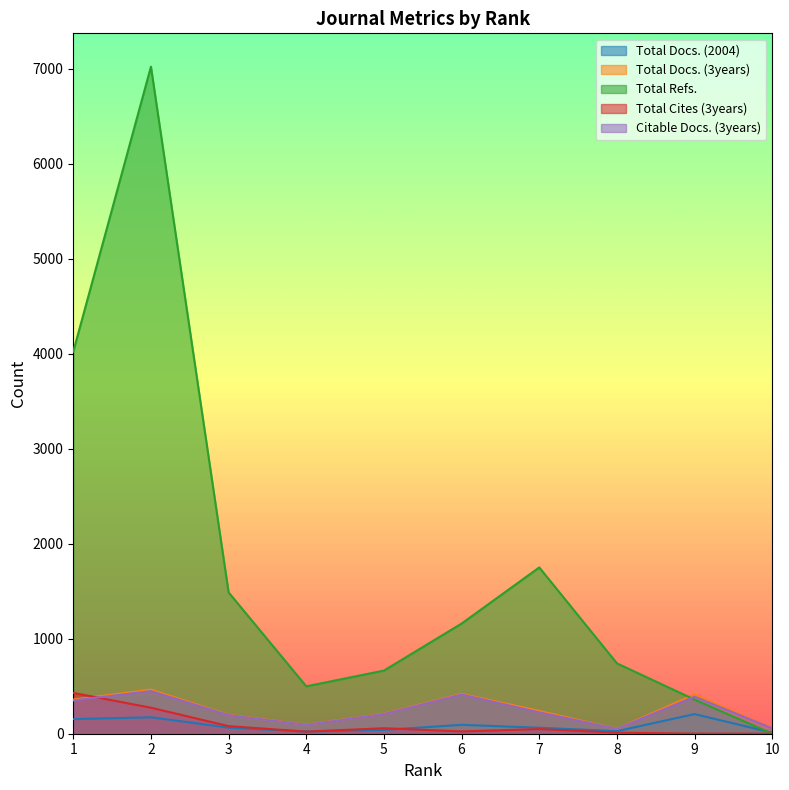

True or false: Total Cites (3years) has more than 0 points higher than both neighbors.

True